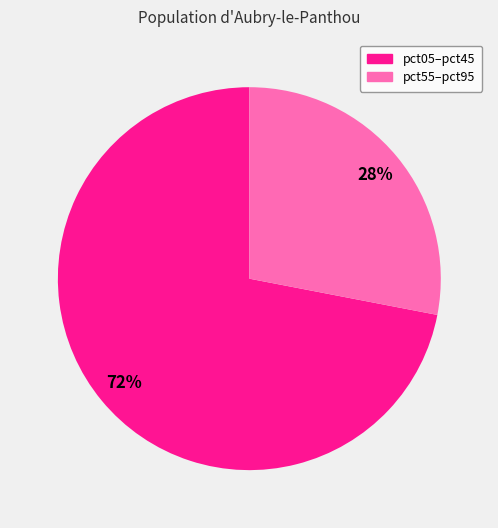

To the nearest percent, what is the difference between the largest and smallest slice percentages?

44%